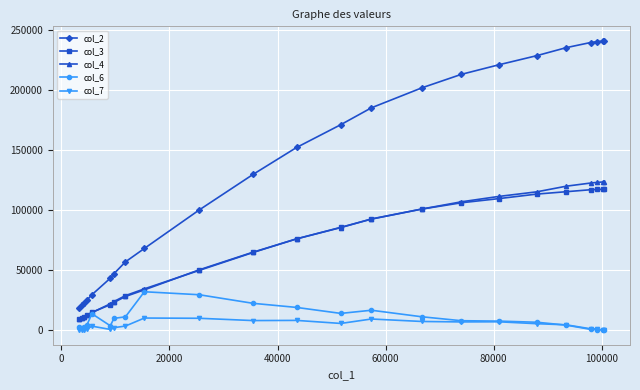

Which series has the widest spread of values?

col_2